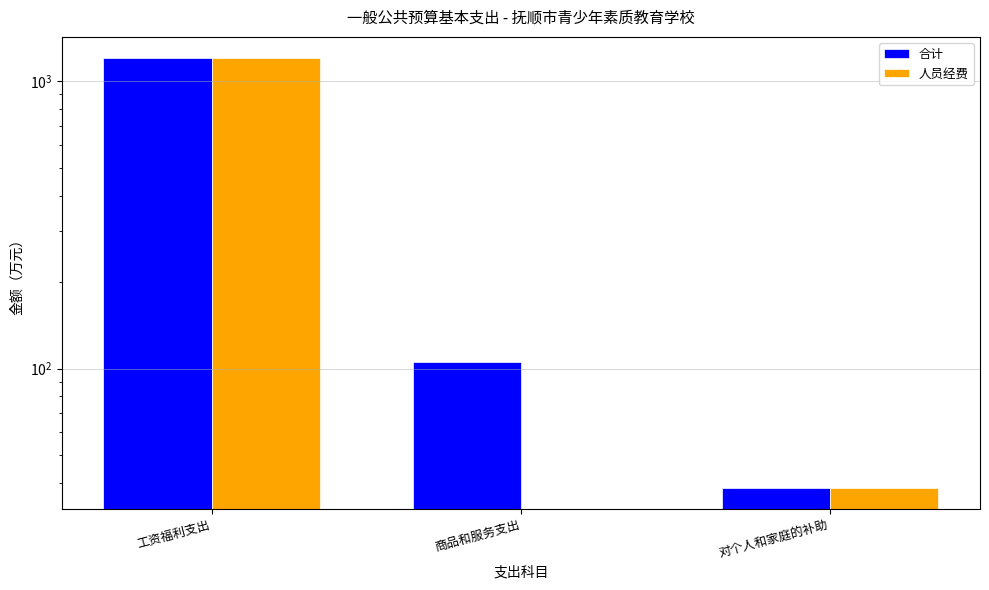

What is the sum of all 人员经费 values?

1239.9